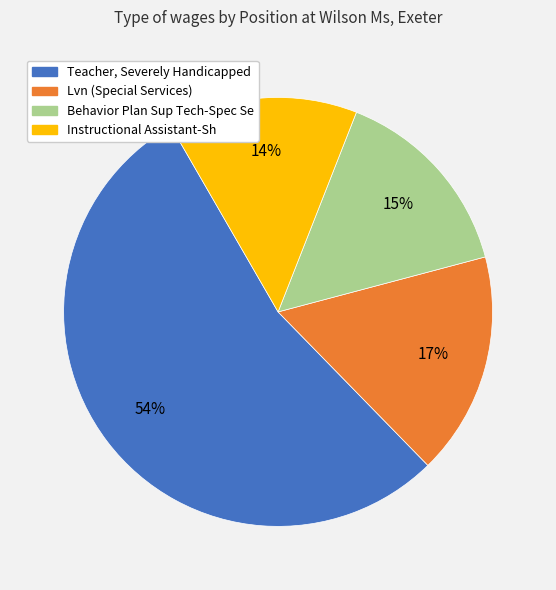

What is the smallest slice in the pie chart?

Instructional Assistant-Sh